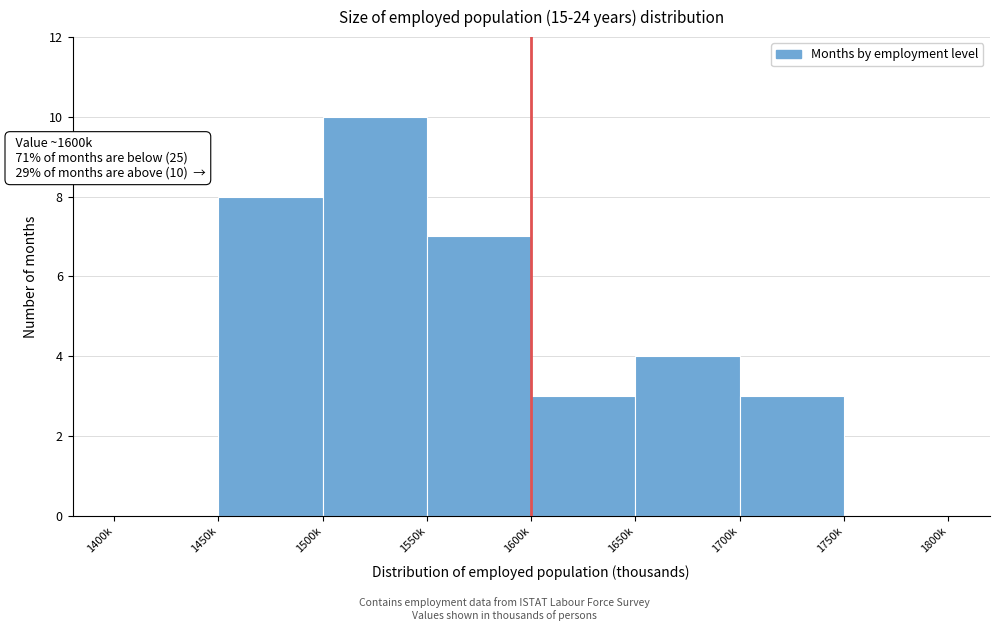

Reading left to right, what are all the values shown in this chart?

1400k=0	1450k=8	1500k=10	1550k=7	1600k=3	1650k=4	1700k=3	1750k=0